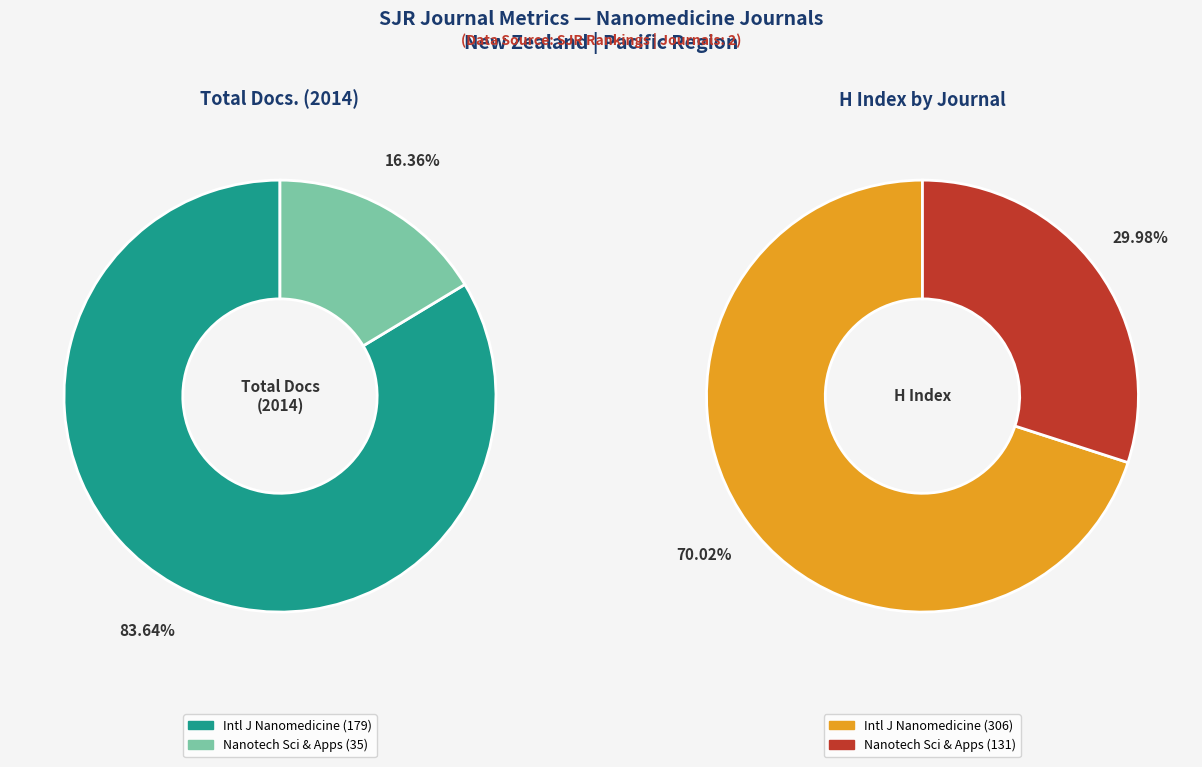

What percentage is NOT represented by Nanotechnology, Science and Applications?

83.6%